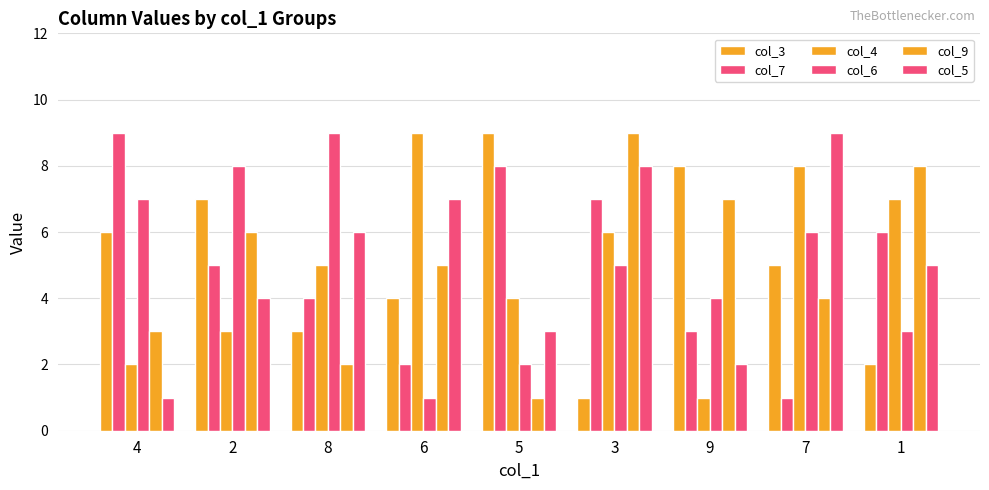

How many data points does each series have?

9